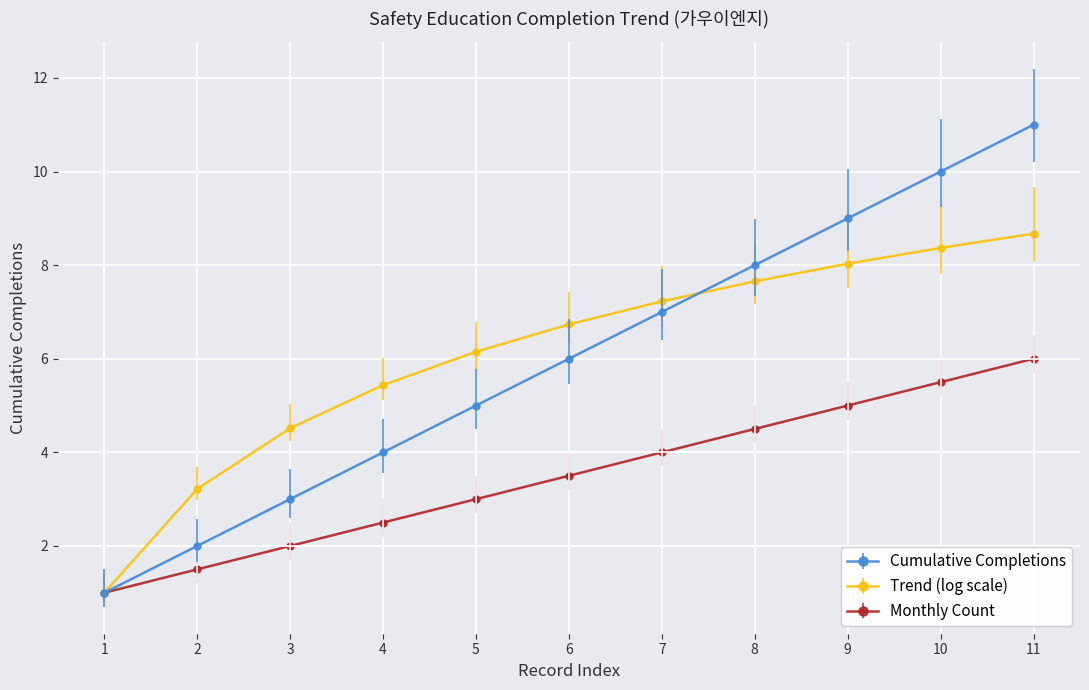

What is the minimum value shown in the chart?

1.0